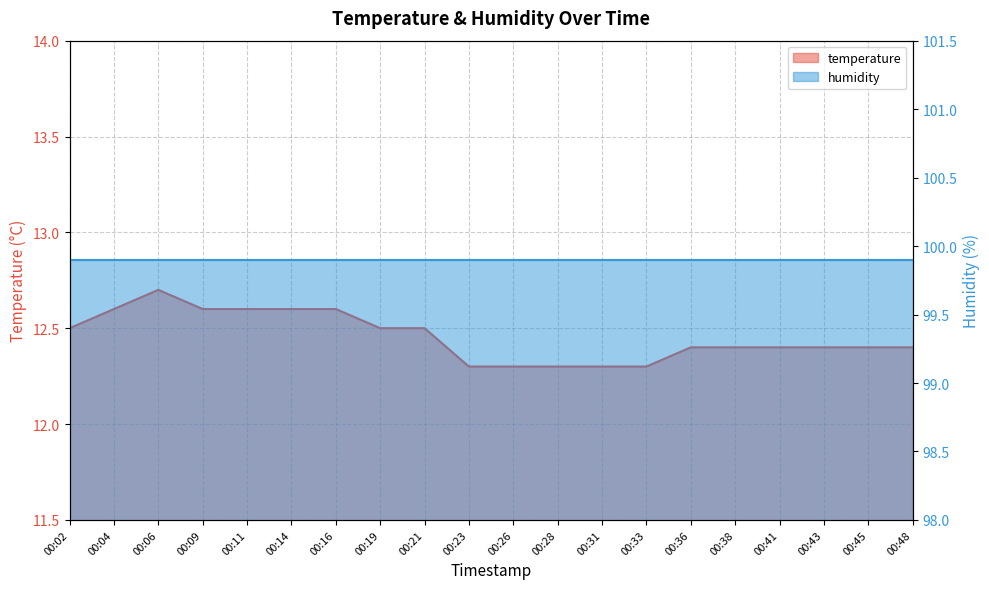

Which category has the lowest value across all series?

00:23